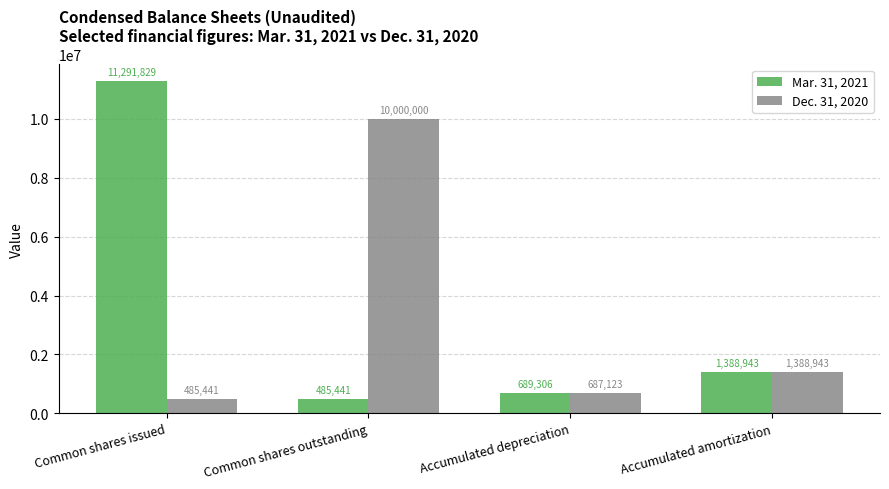

At which label does Mar. 31, 2021 reach its minimum?

Common shares outstanding